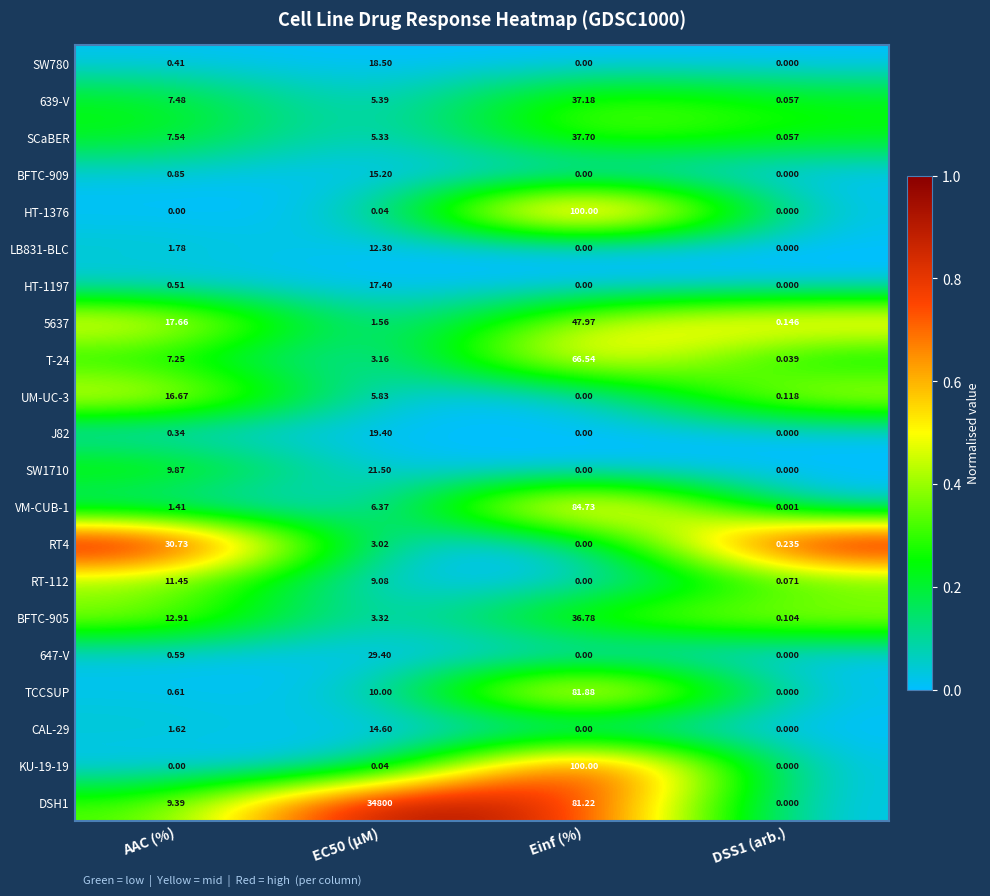

Count the number of data series in this chart.

21